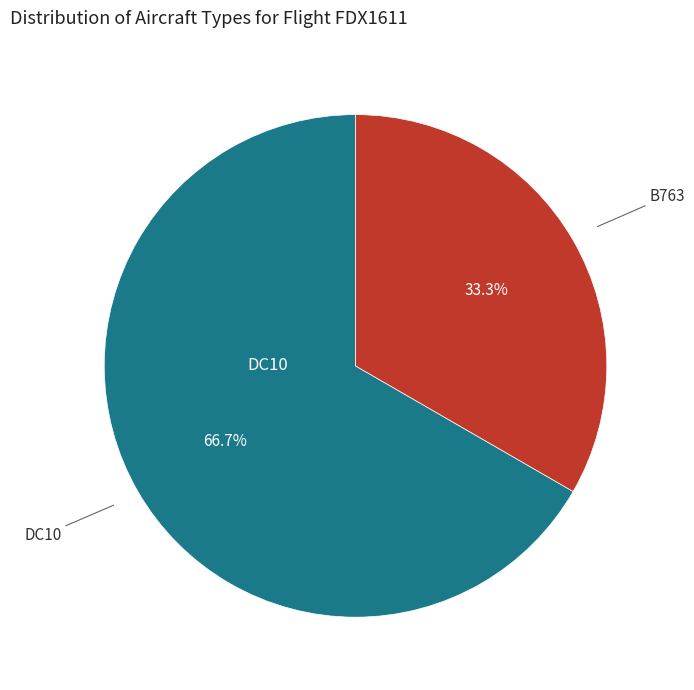

Does any single category account for the majority?

Yes